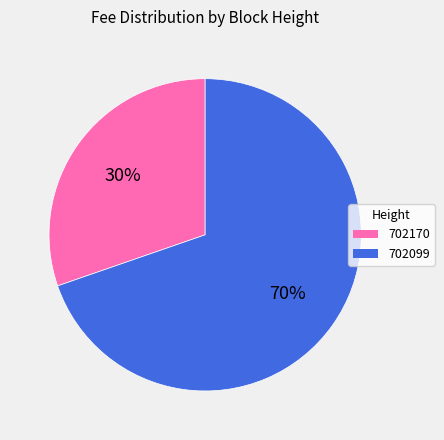

To the nearest percent, what percentage of the pie is 702170?

30%